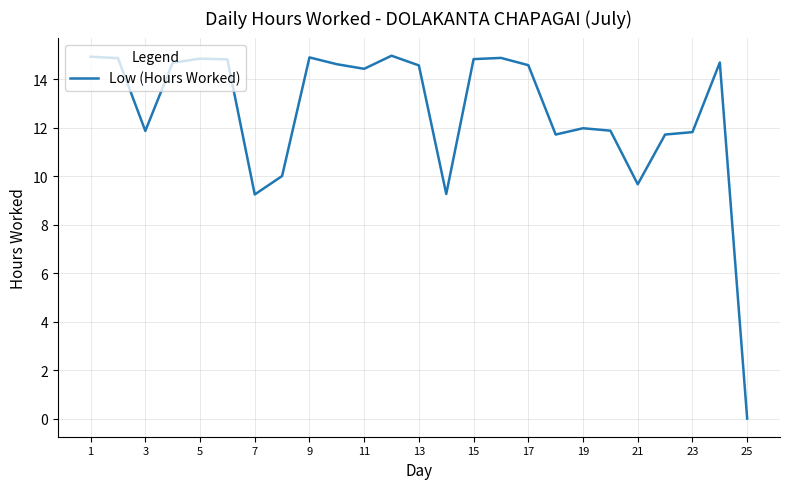

What is the difference between the maximum and minimum values?

15.0